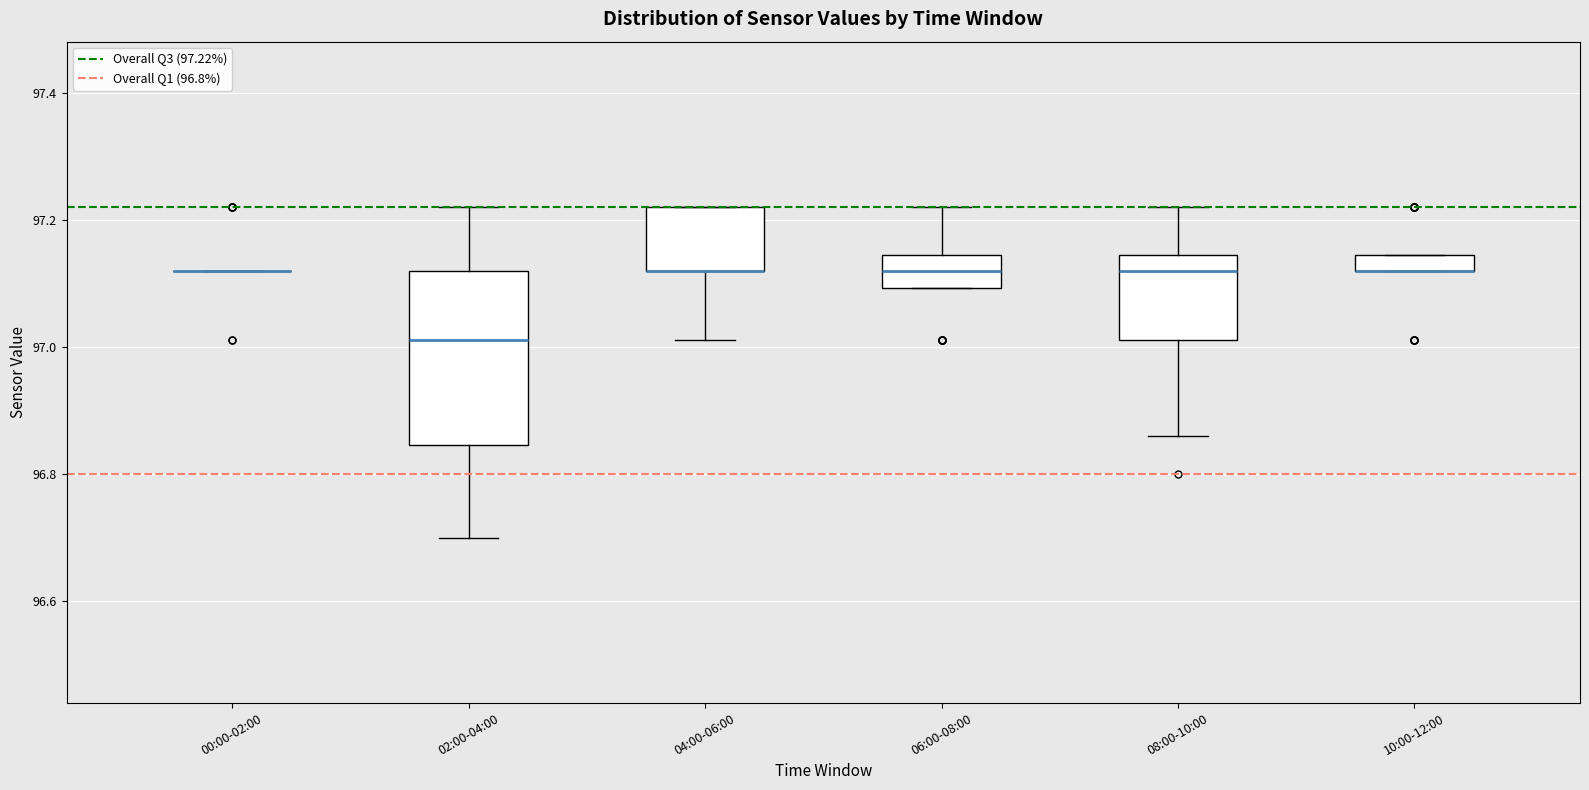

Where does the lower whisker of the box for 08:00-10:00 end on the y-axis? The values are not printed on the chart, so give them approximately, as read against the axis.

96.86